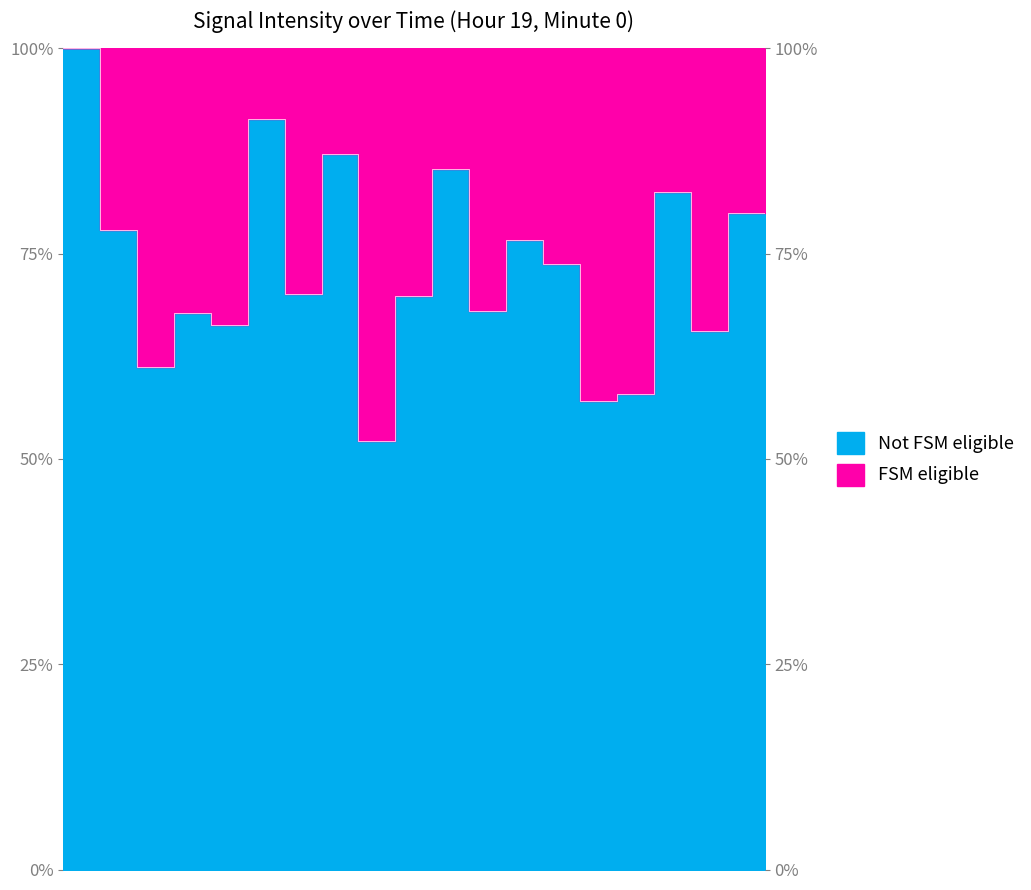

What value does the data have at 26?

73.7